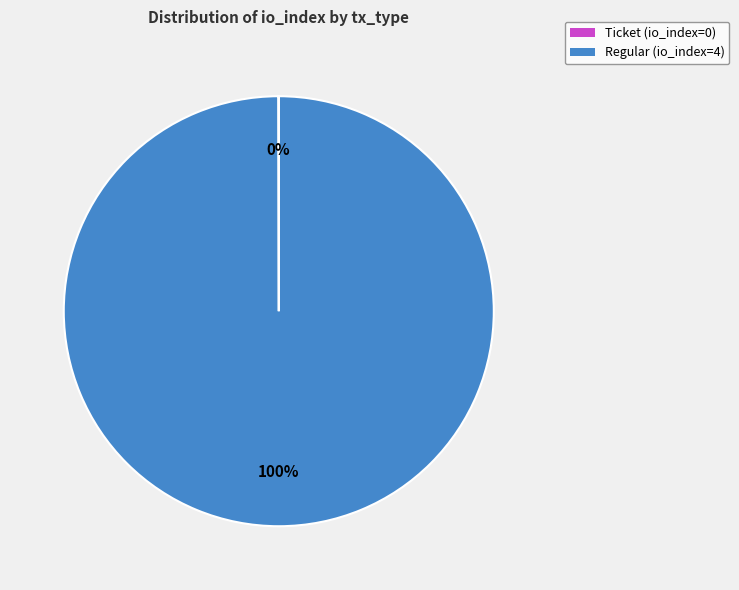

Does Regular (io_index=4) account for over 50% of the chart?

Yes